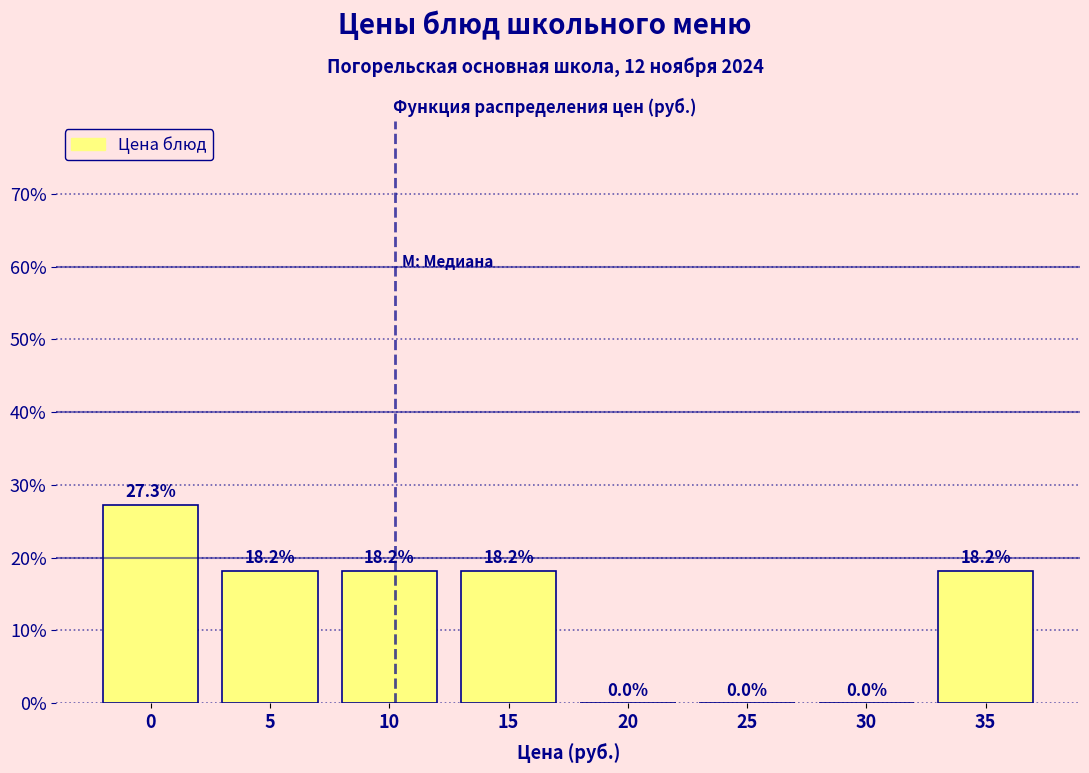

Are the bars horizontal?

No